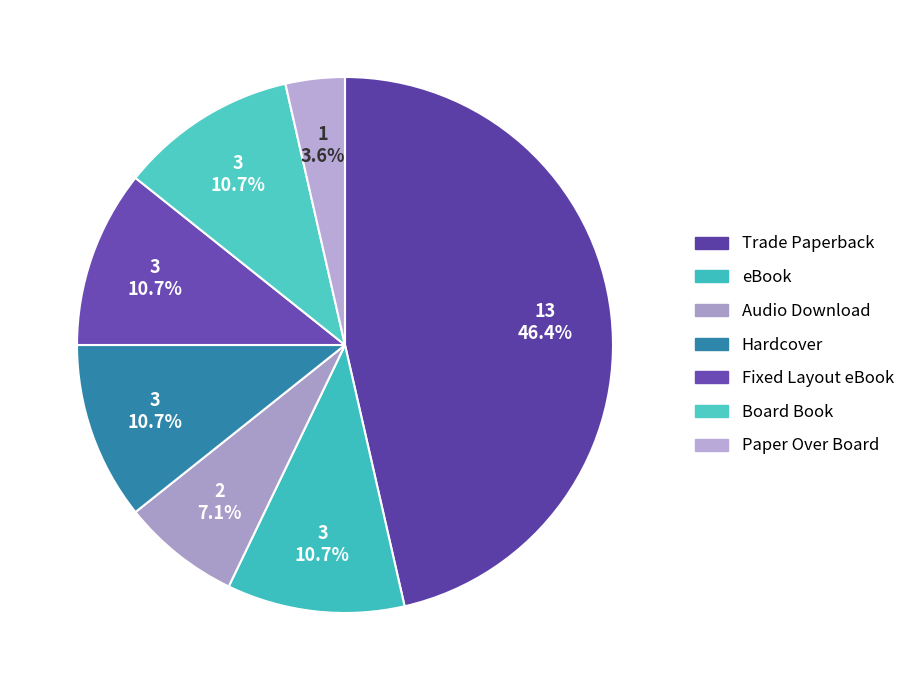

To the nearest percent, what is the combined percentage of Fixed Layout eBook and Hardcover?

21%